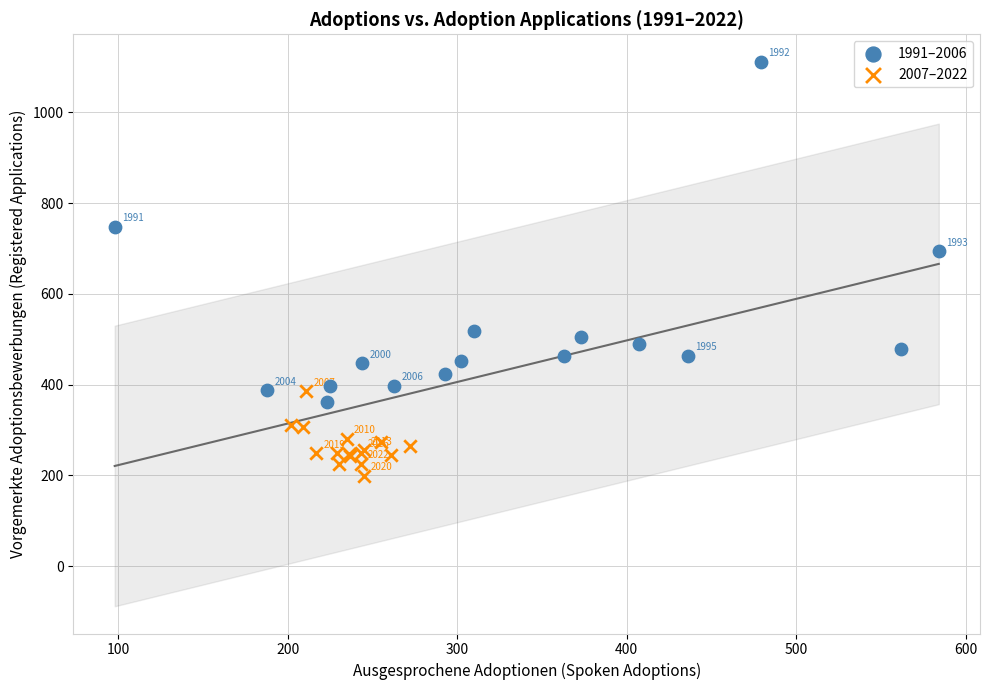

Which series reaches the maximum Y coordinate?

1991–2006